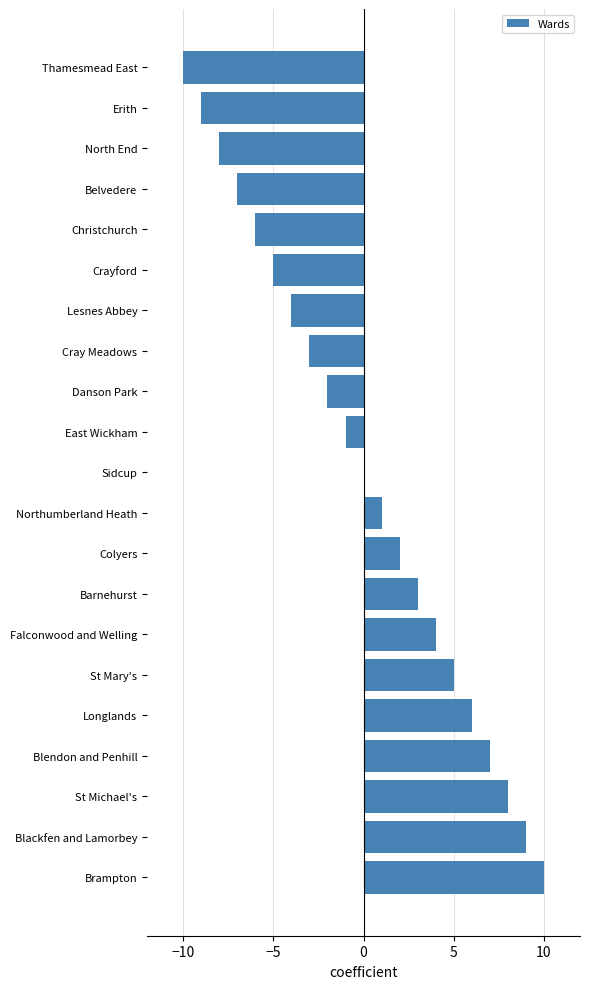

Reading top to bottom, what are all the values shown in this chart?

Thamesmead East=-10	Erith=-9	North End=-8	Belvedere=-7	Christchurch=-6	Crayford=-5	Lesnes Abbey=-4	Cray Meadows=-3	Danson Park=-2	East Wickham=-1	Sidcup=0	Northumberland Heath=1	Colyers=2	Barnehurst=3	Falconwood and Welling=4	St Mary's=5	Longlands=6	Blendon and Penhill=7	St Michael's=8	Blackfen and Lamorbey=9	Brampton=10